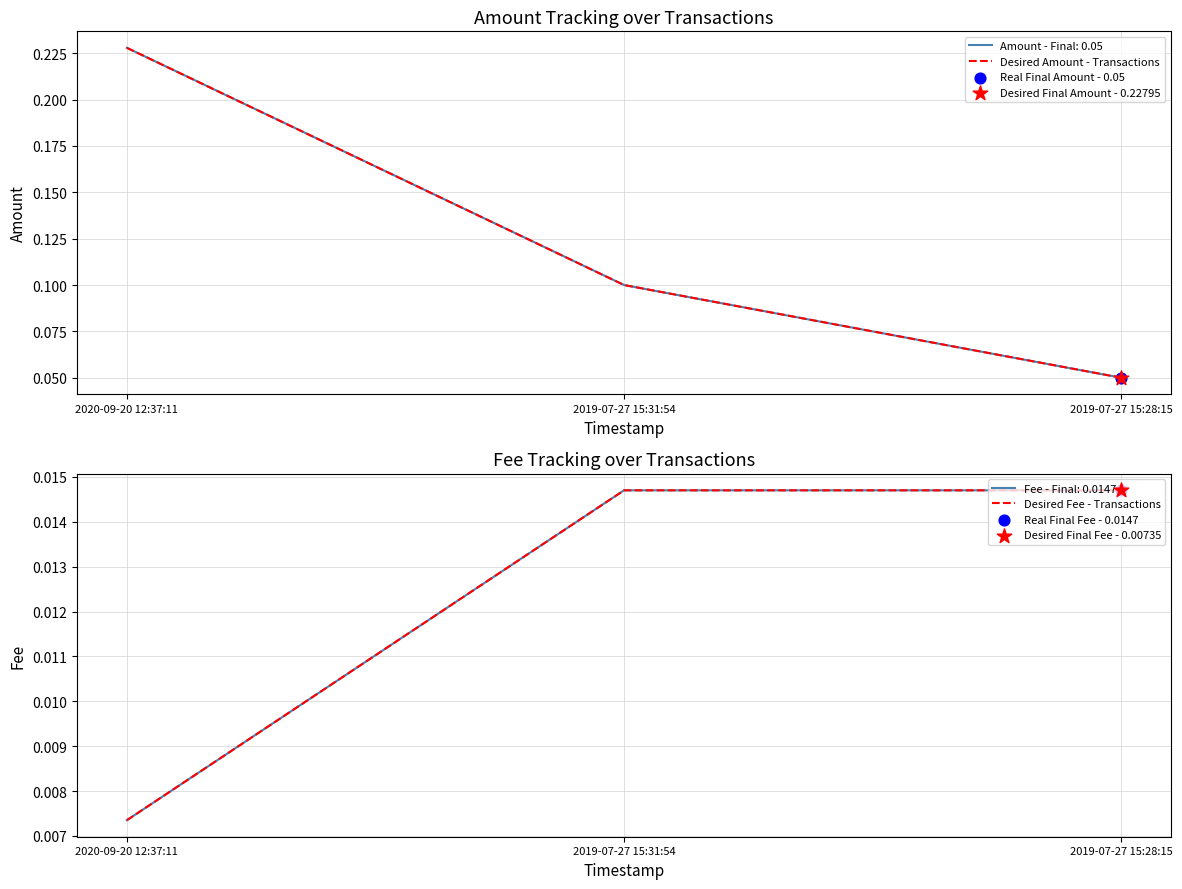

Which series contains the lowest Y value?

Desired Fee - Transactions